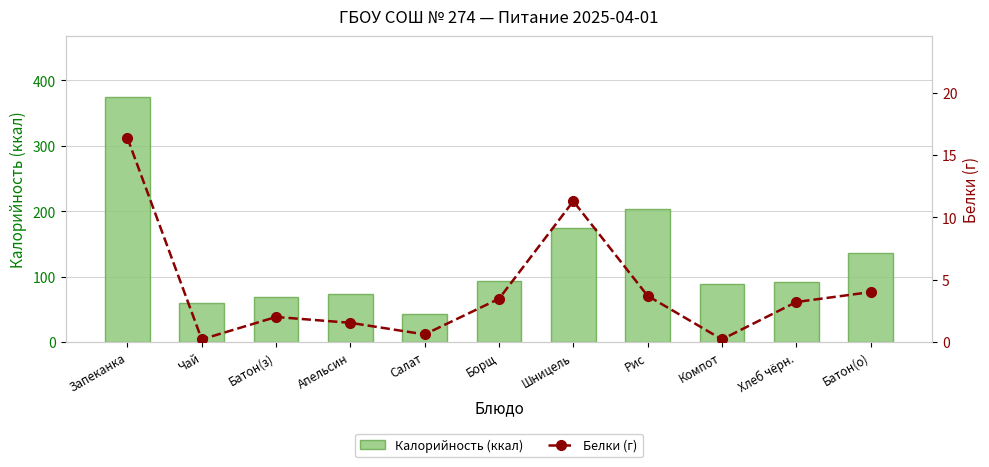

What is the difference between the maximum and minimum values in the Калорийность (ккал) series?

331.3